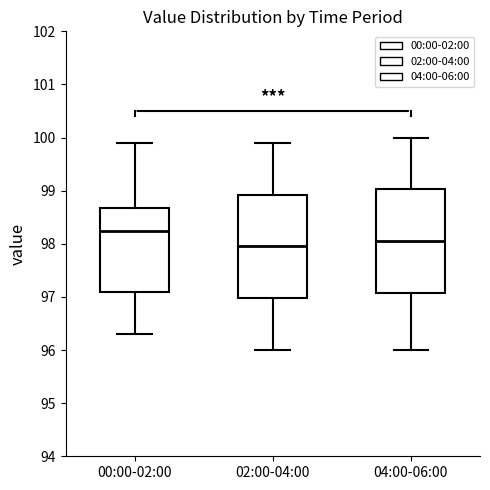

Reading left to right, transcribe this box plot: for each box, give where its median line is, the range the box spans, and where its two whiskers end, as read against the y-axis. The values are not printed on the chart, so give them approximately, as read against the axis.

00:00-02:00: median 98.3, box 97.1 to 98.7, whiskers 96.3 to 99.9
02:00-04:00: median 98.0, box 97.0 to 98.9, whiskers 96.0 to 99.9
04:00-06:00: median 98.1, box 97.1 to 99.0, whiskers 96.0 to 100.0